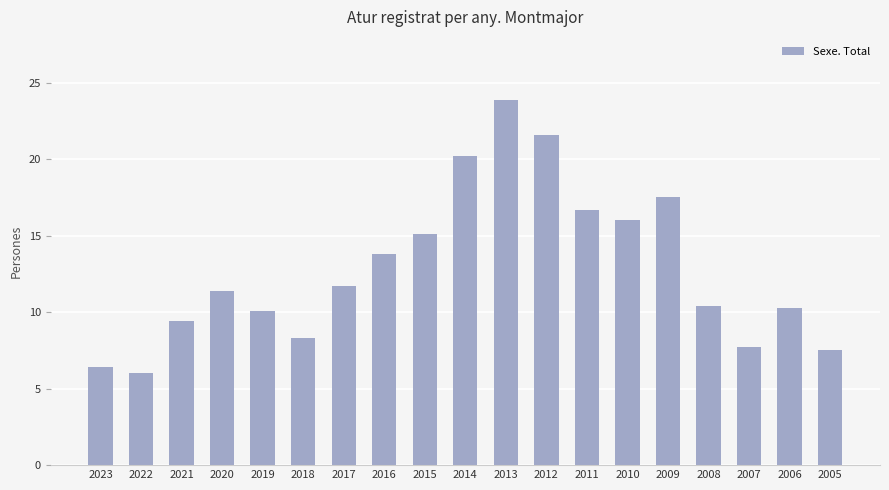

Are the bars grouped side by side (vs. stacked)?

No